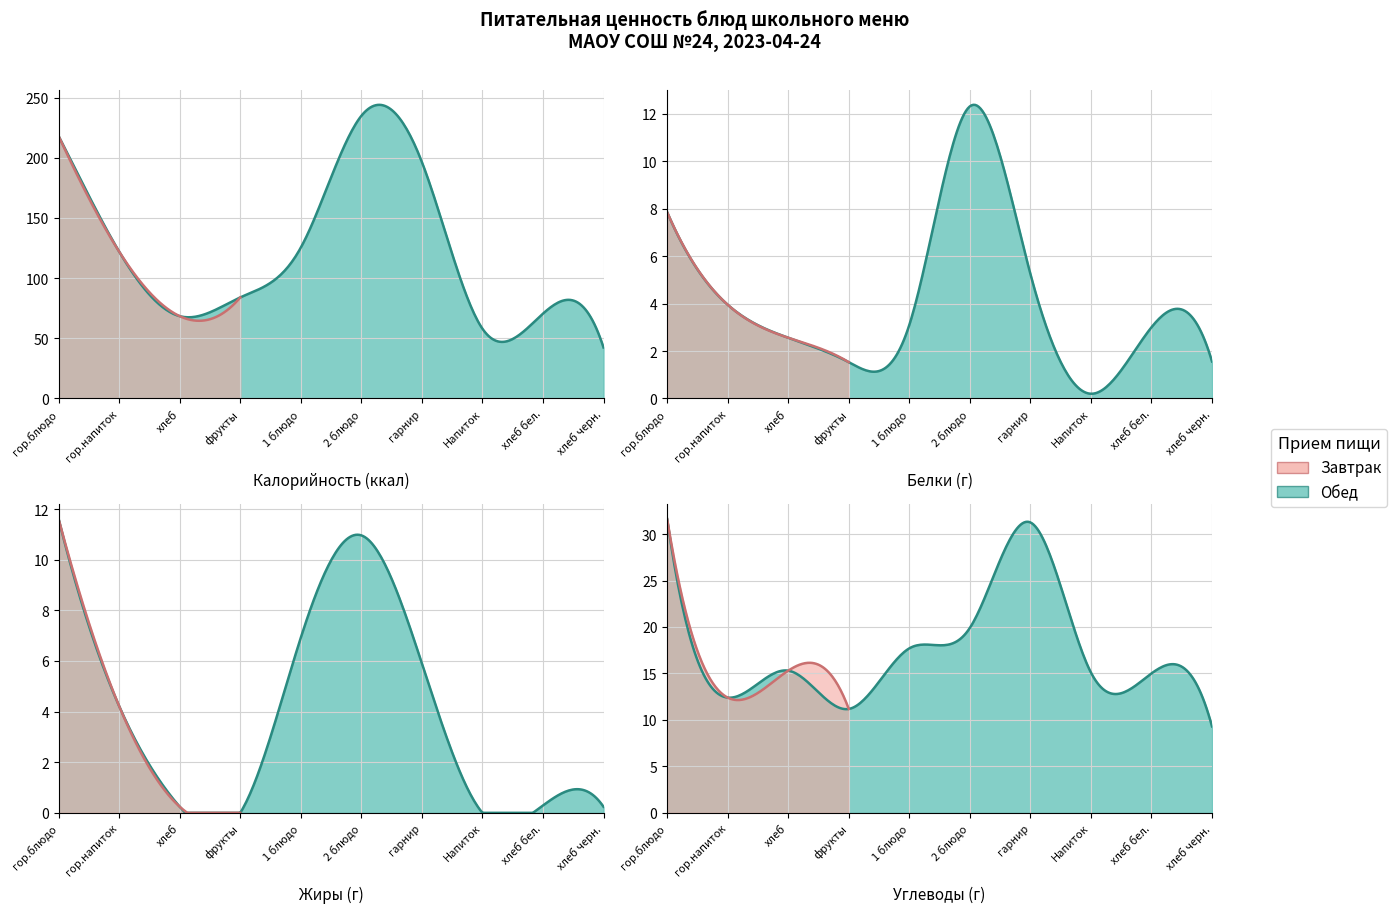

Which series has the largest total across all categories?

Калорийность